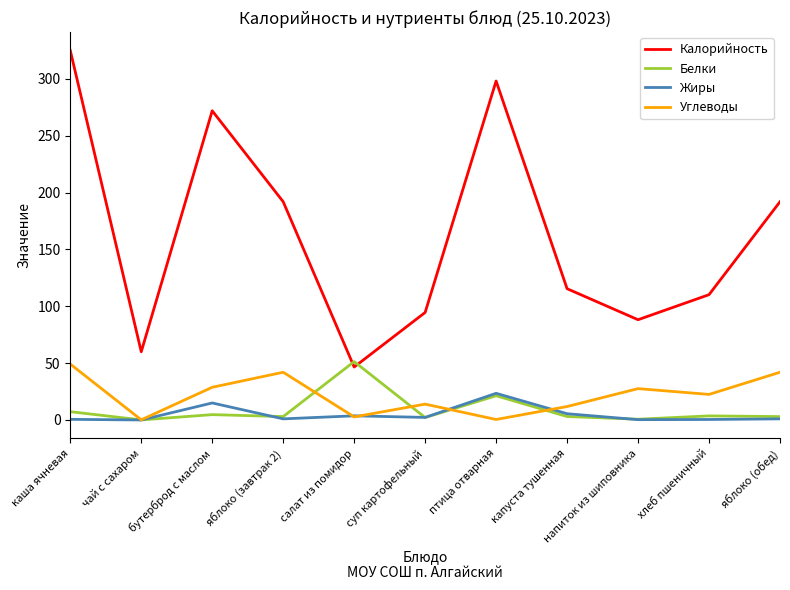

How many interior local valleys does the Углеводы series have?

4